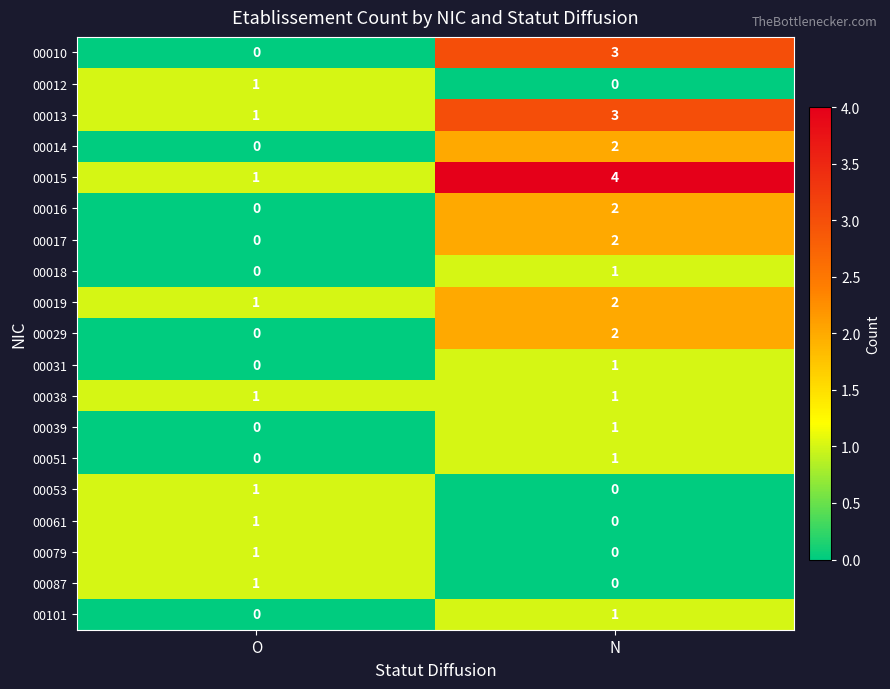

How many distinct data groups are displayed?

19